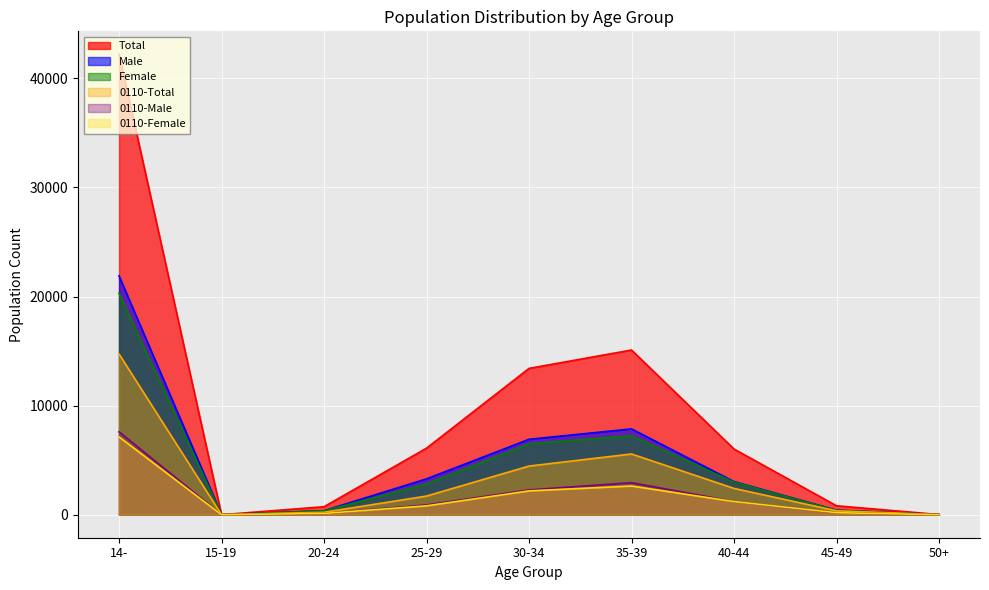

What is the sum of all Female values?

40609